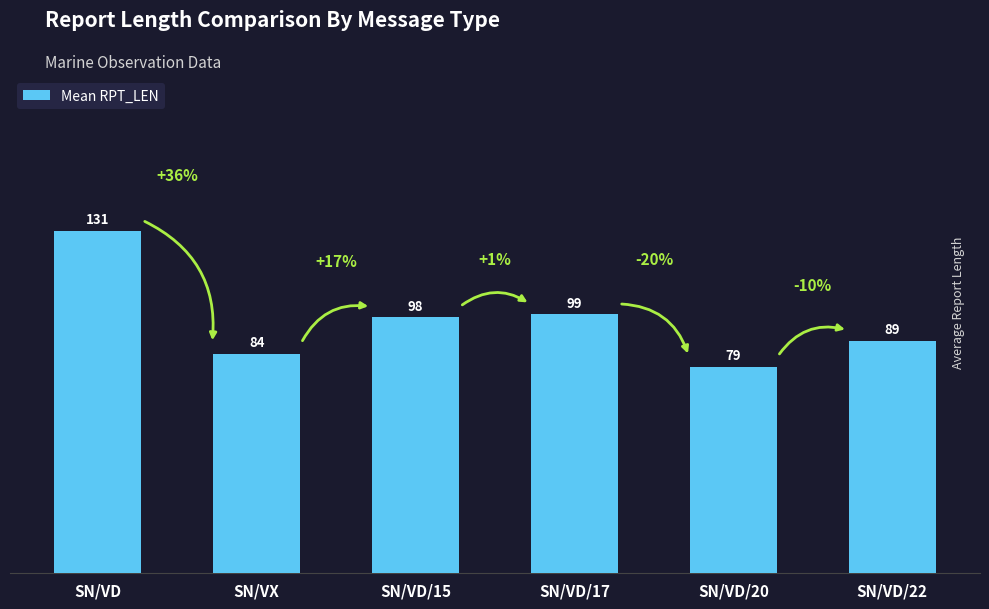

What is the value of the 5th bar from the left?

79